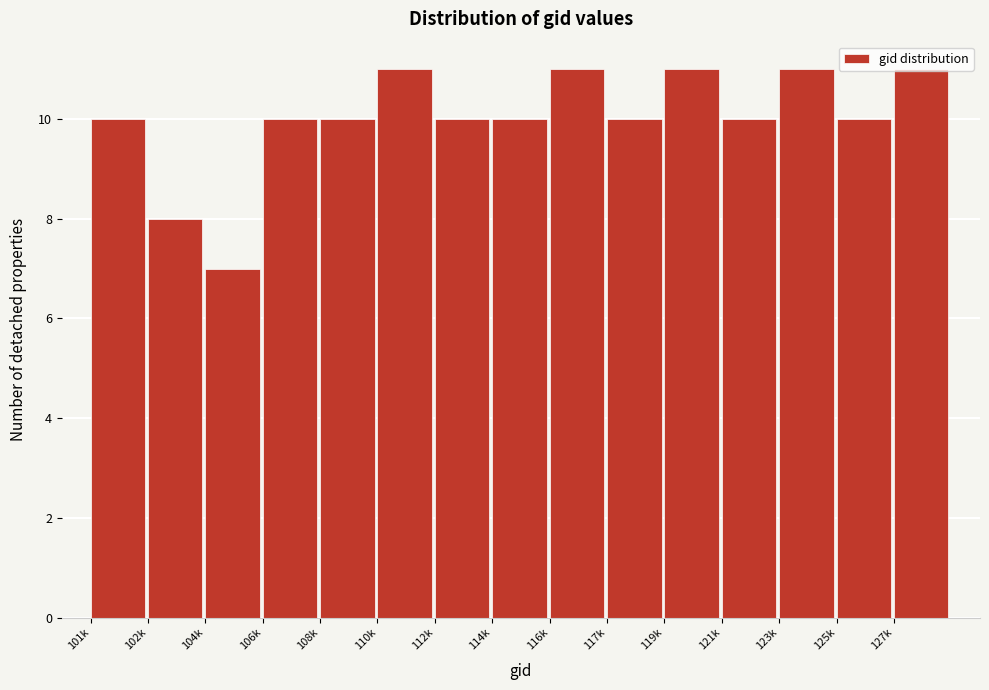

True or false: the data shows 11 at 116k.

True